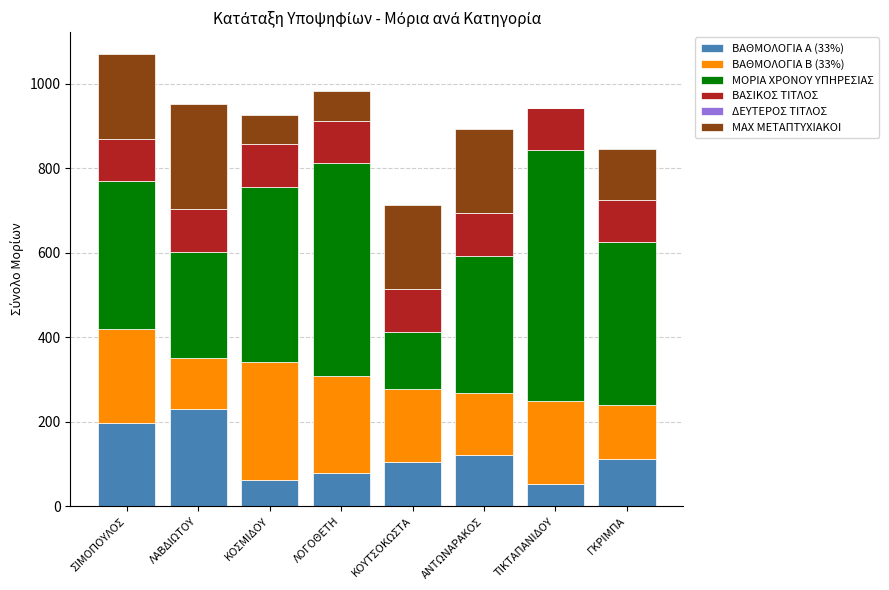

What is the total value across all series at ΤΙΚΤΑΠΑΝΙΔΟΥ?

942.8